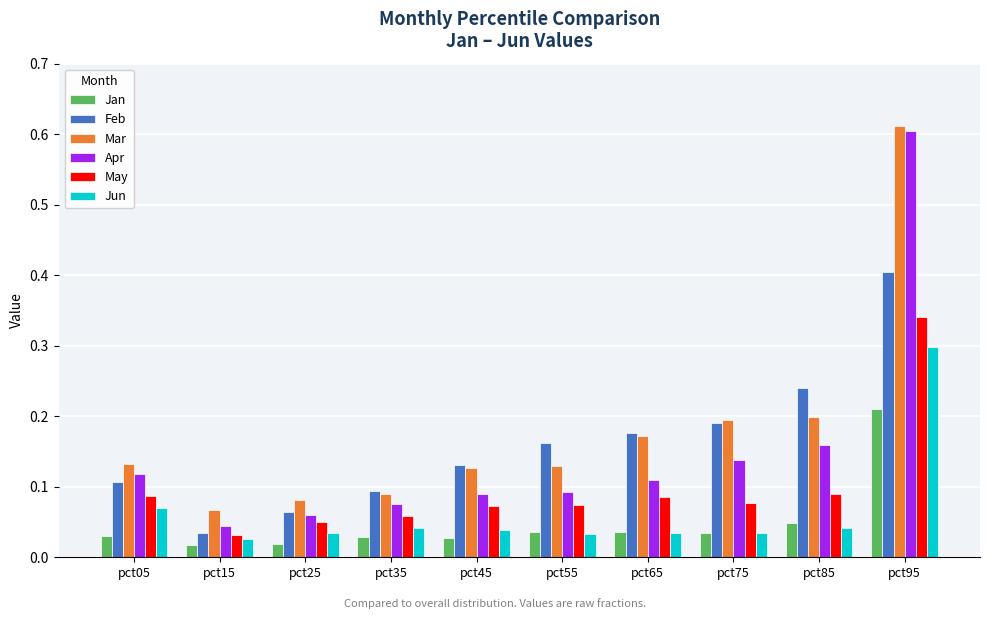

Rank the series by their maximum value, from lowest to highest.

Jan, Jun, May, Feb, Apr, Mar